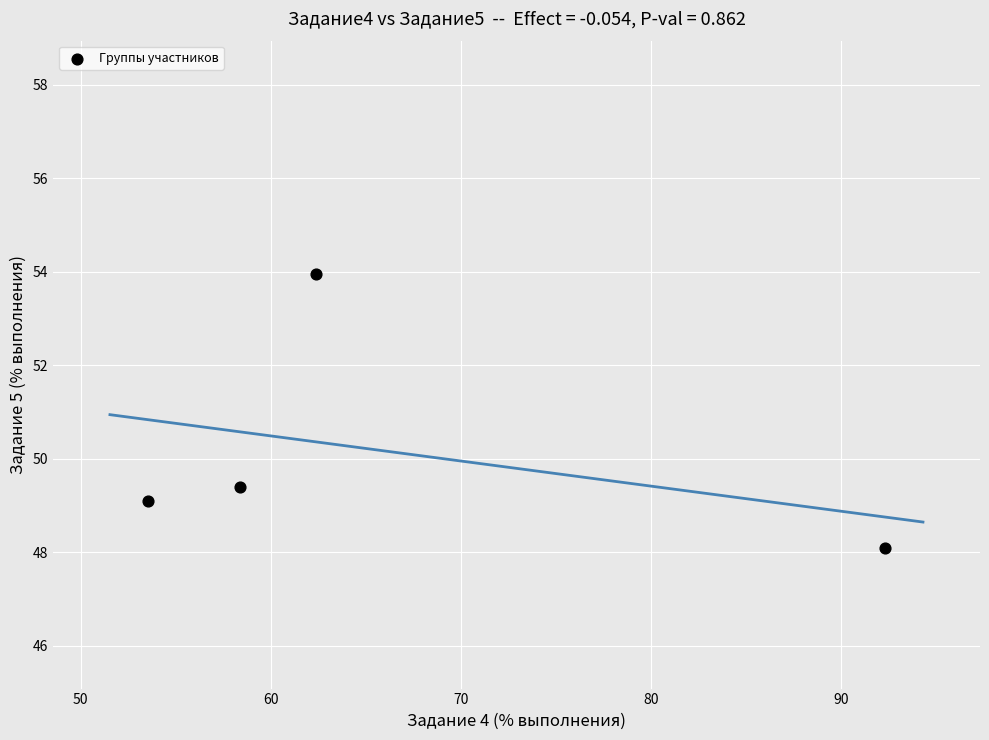

What Y value in the scatter plot is closest to 51?

49.4